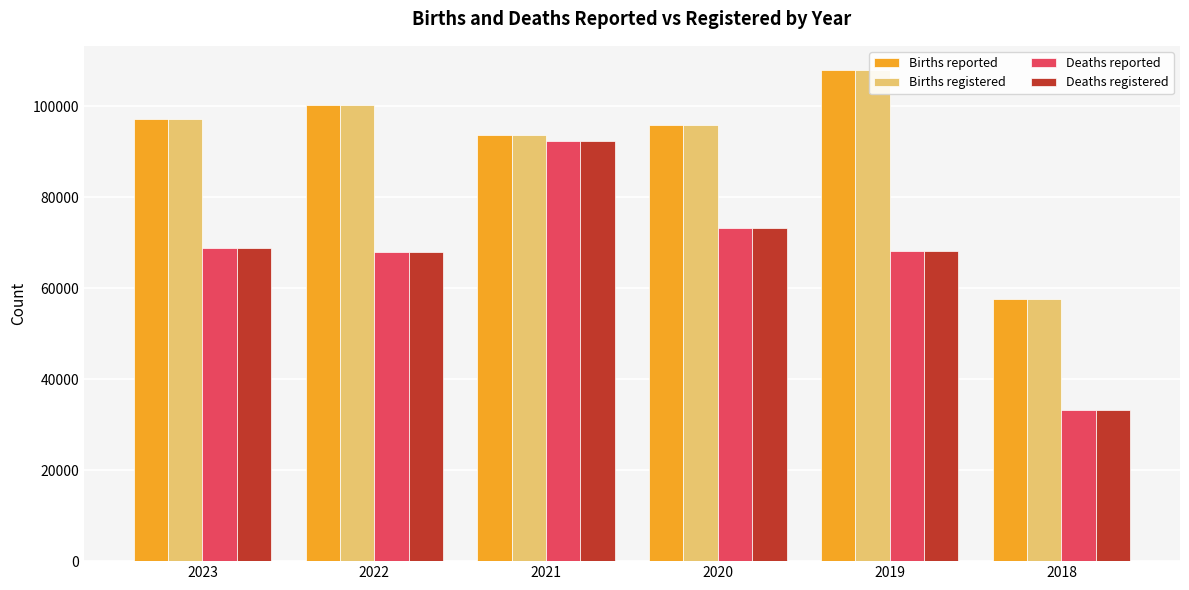

What is the value of the Deaths reported bar at the 3rd from the left?

92294